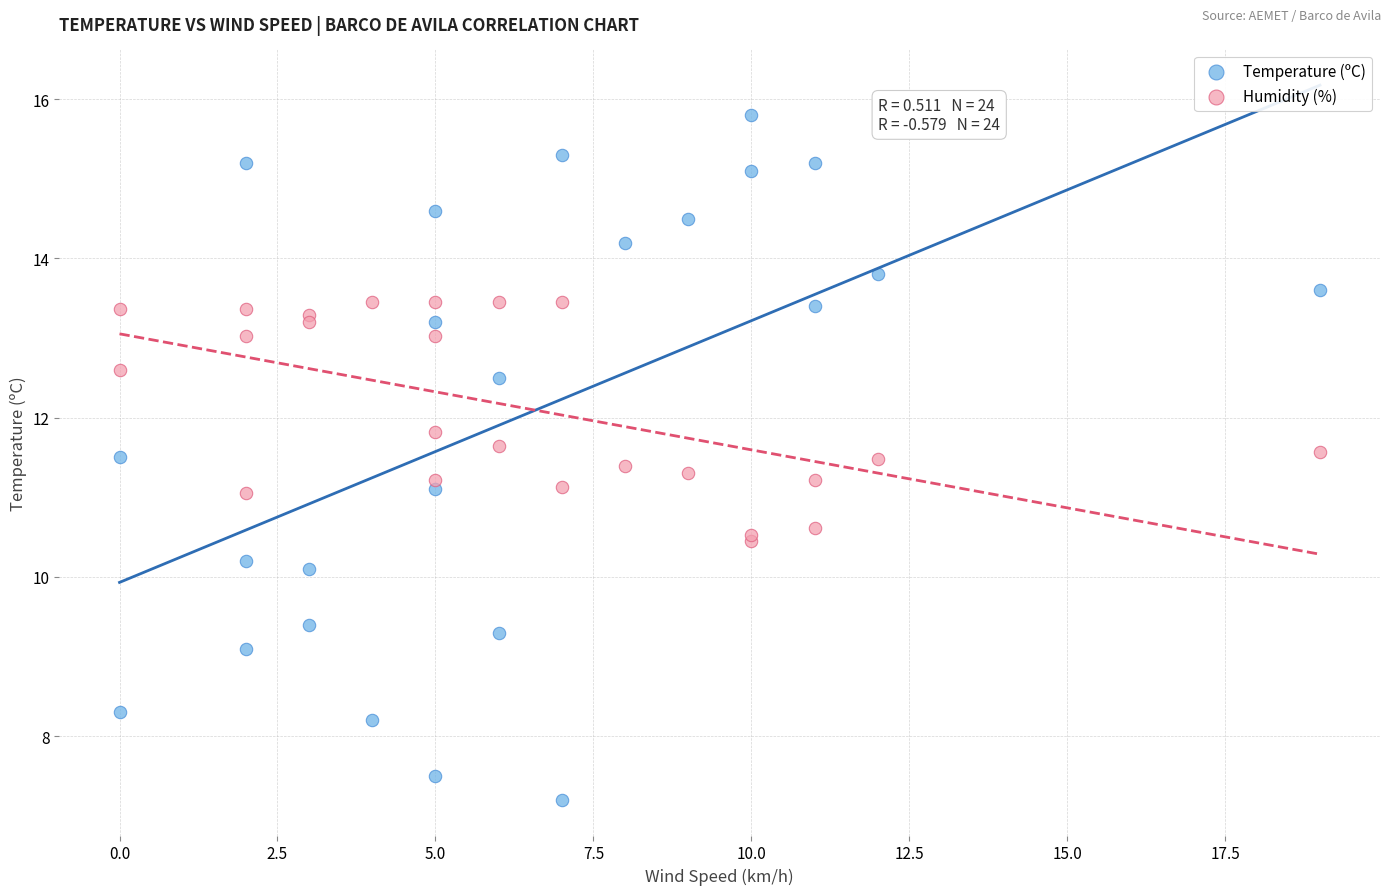

Which series reaches the maximum Y coordinate?

Temperature (ºC)